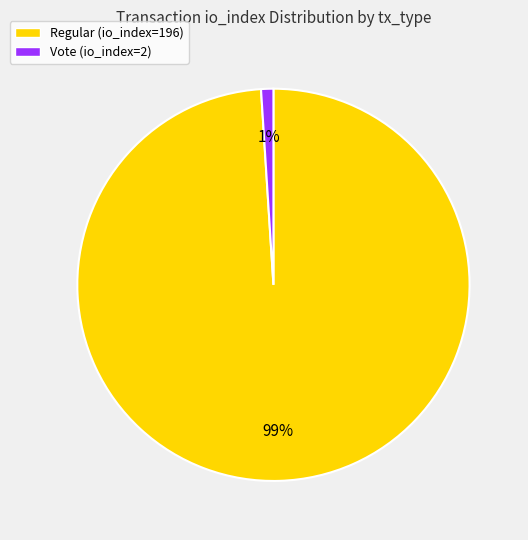

What percentage is the Regular (io_index=196) slice, to the nearest percent?

99%